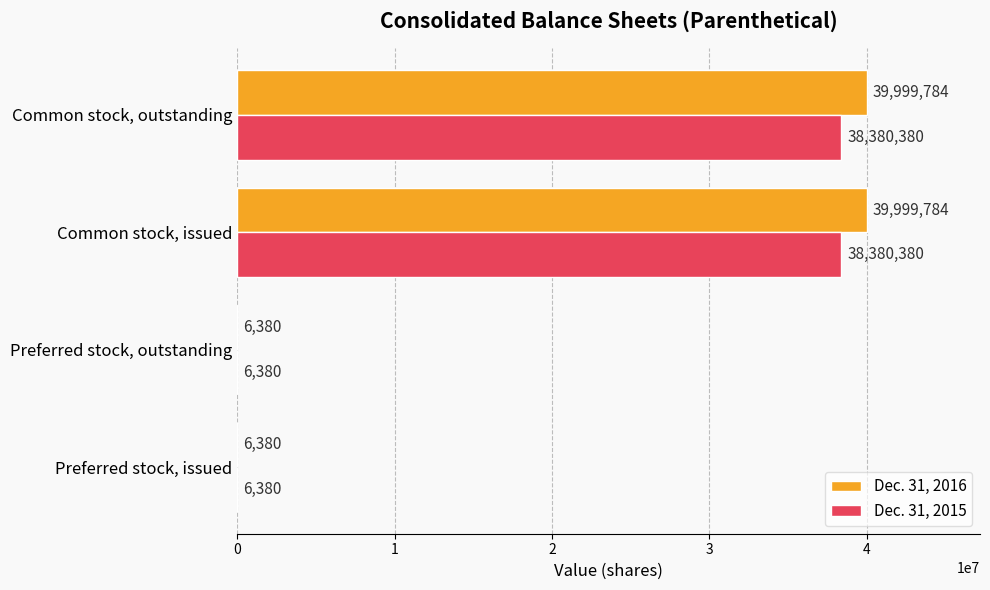

What is the highest value of the Dec. 31, 2016 series?

39999784